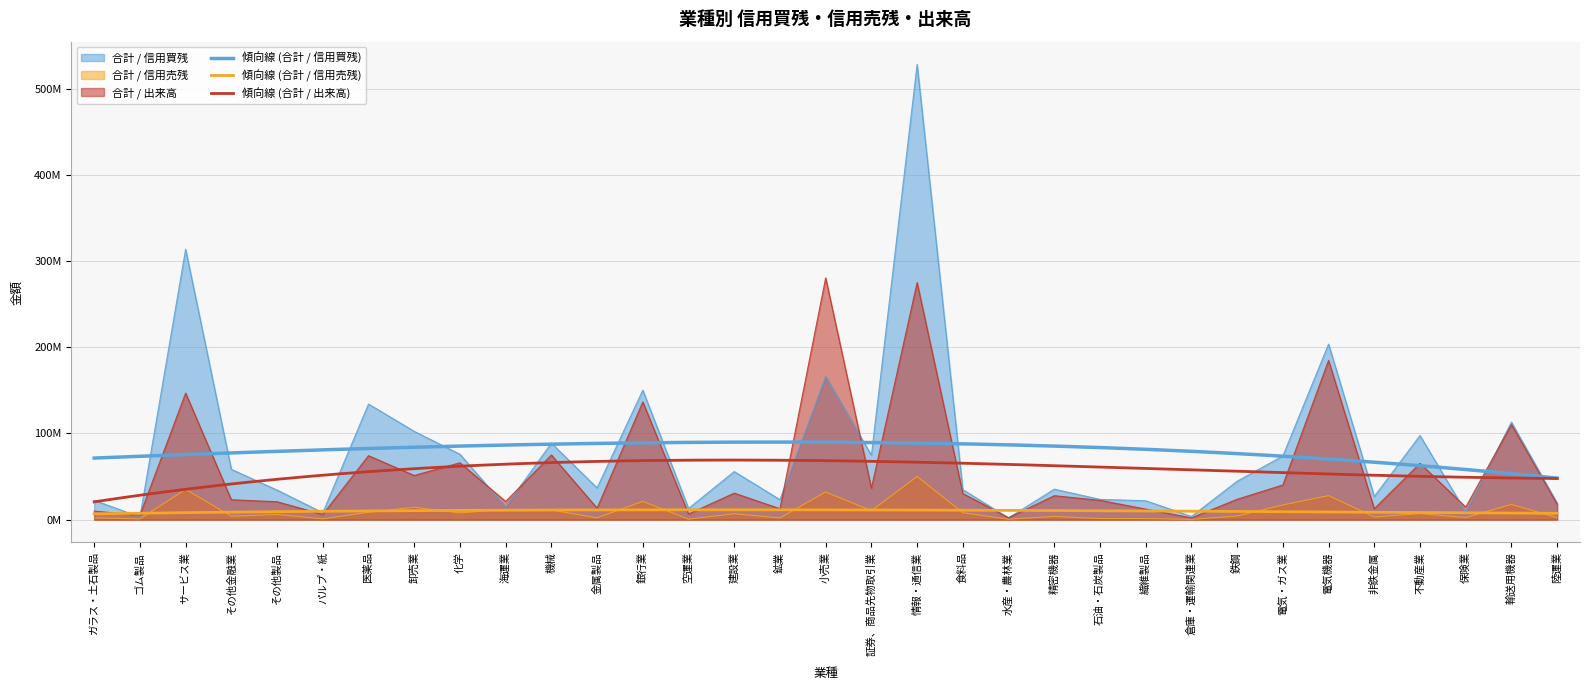

List the series in order of their peak value, highest first.

合計 / 信用買残, 合計 / 出来高, 合計 / 信用売残